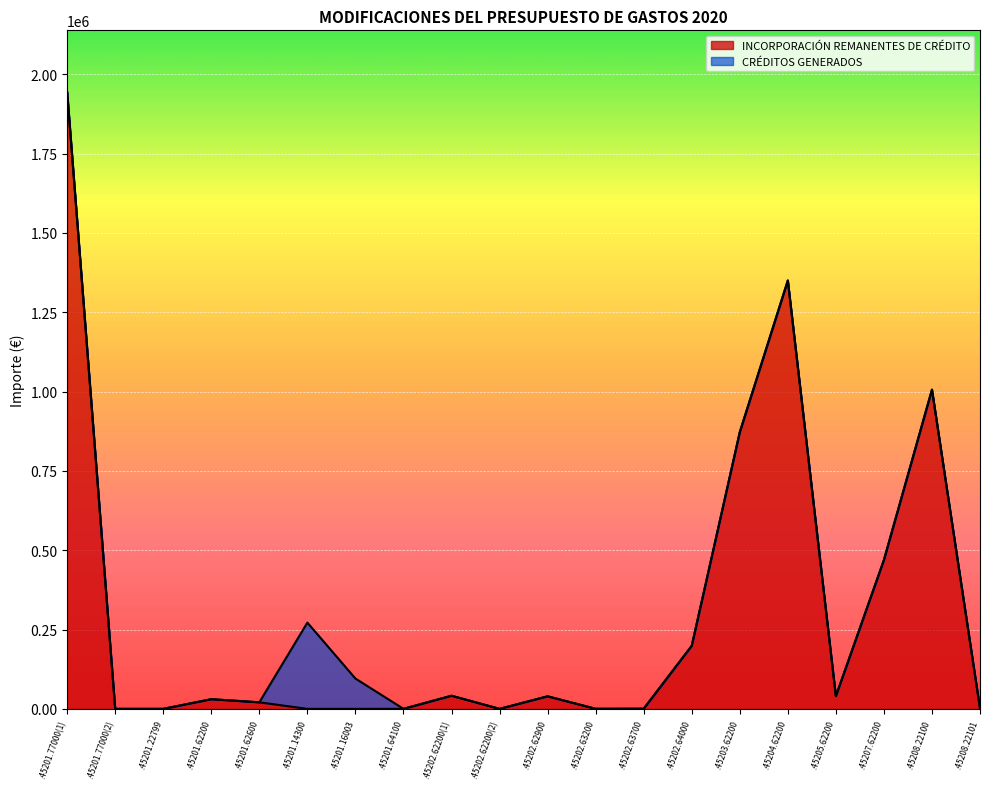

What is the change in value from .45201.64100 to .45202.63200?

+99.4